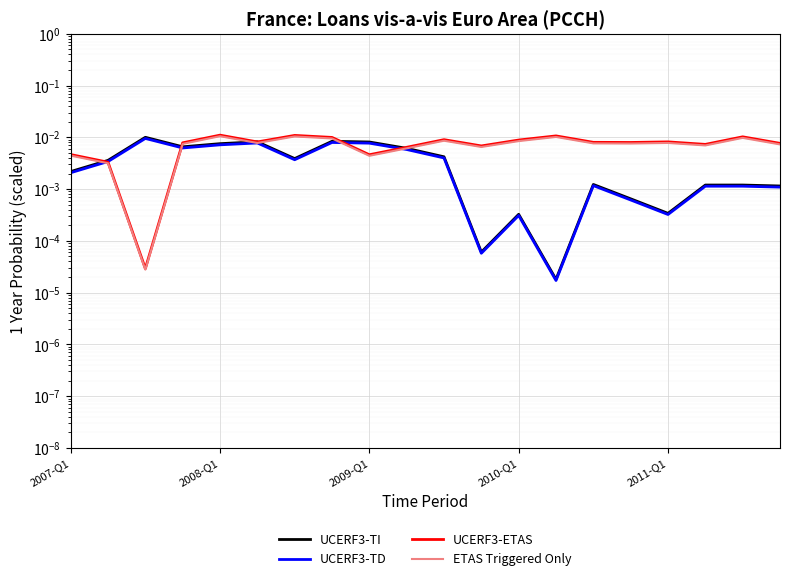

True or false: UCERF3-ETAS has more than 1 interior local peaks.

True